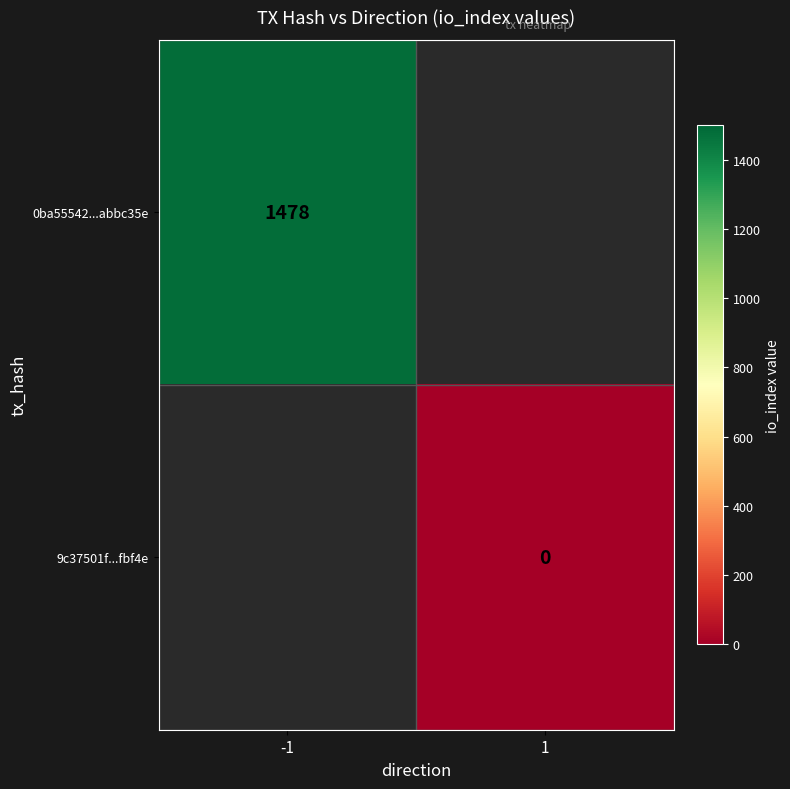

True or false: 0ba55542...abbc35e has a value of 513 at -1.

False